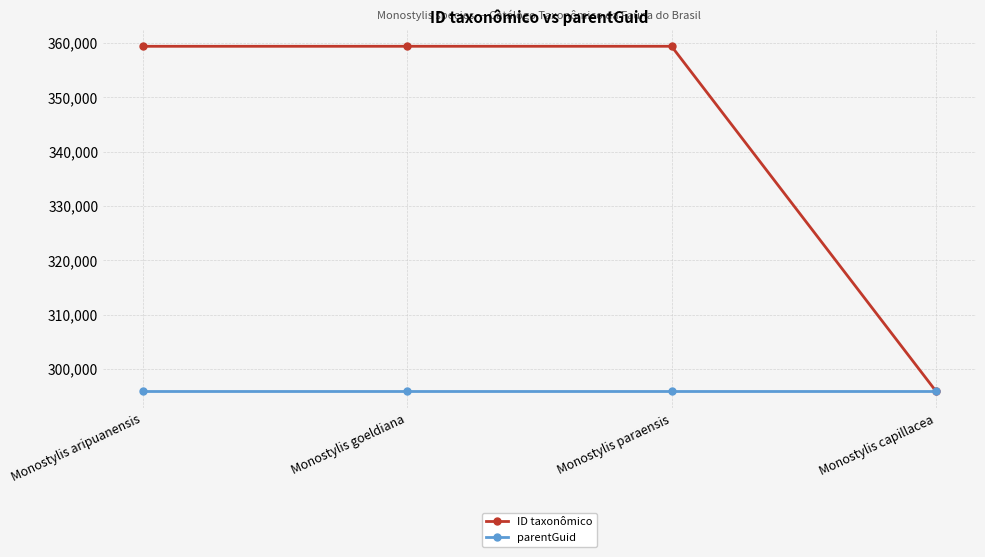

Rank the series by their average value, from highest to lowest.

ID taxonômico, parentGuid